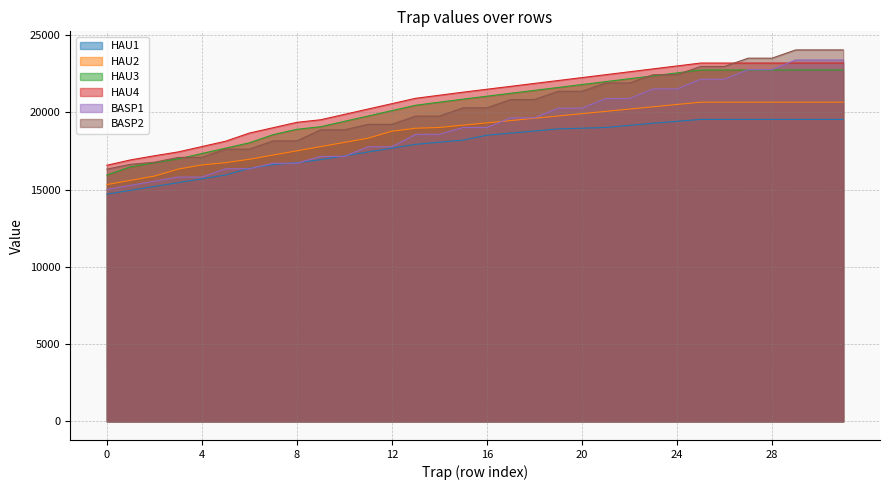

Is it true that HAU4 equals 20558.1 at 12?

True